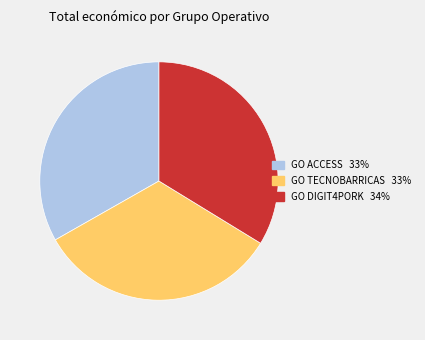

Does any single category account for the majority?

No